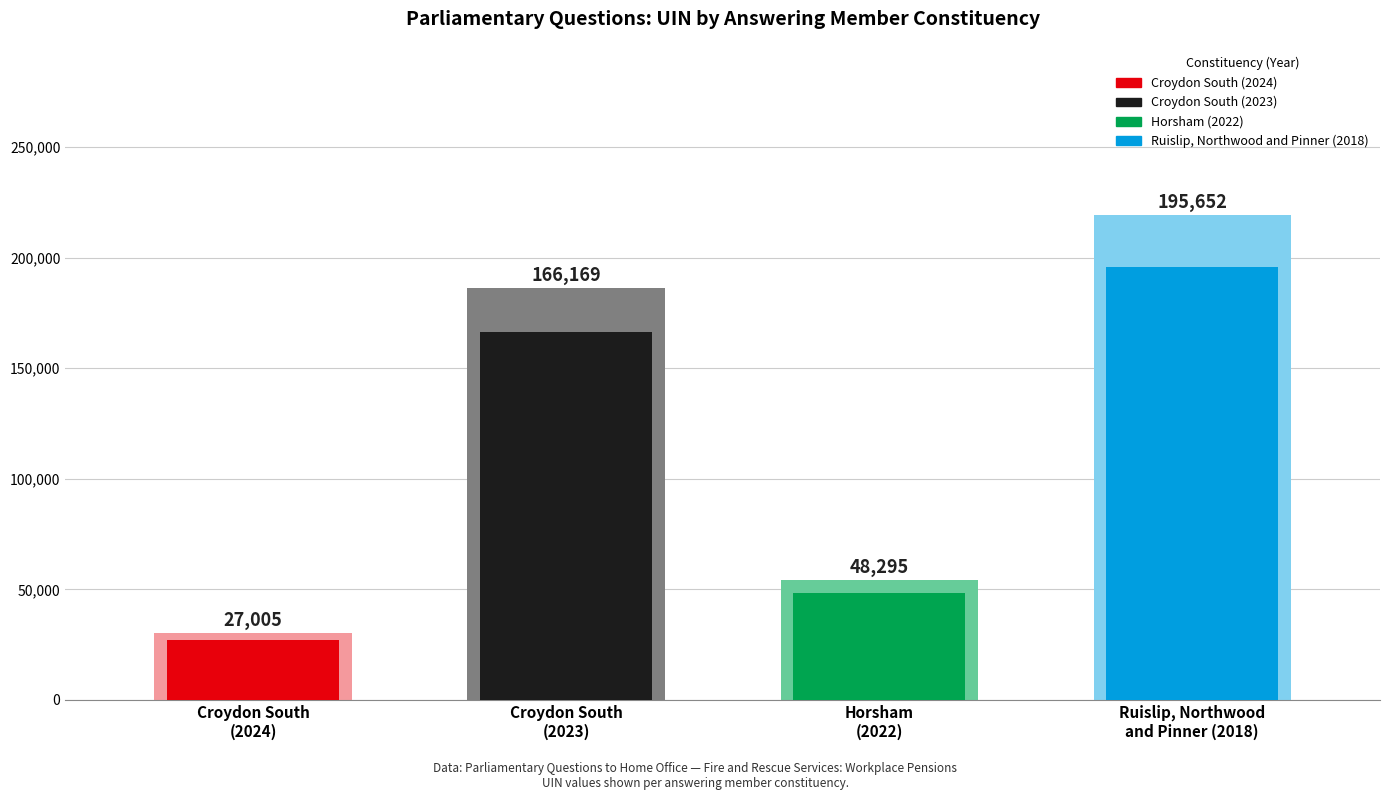

How many groups of bars are there?

4